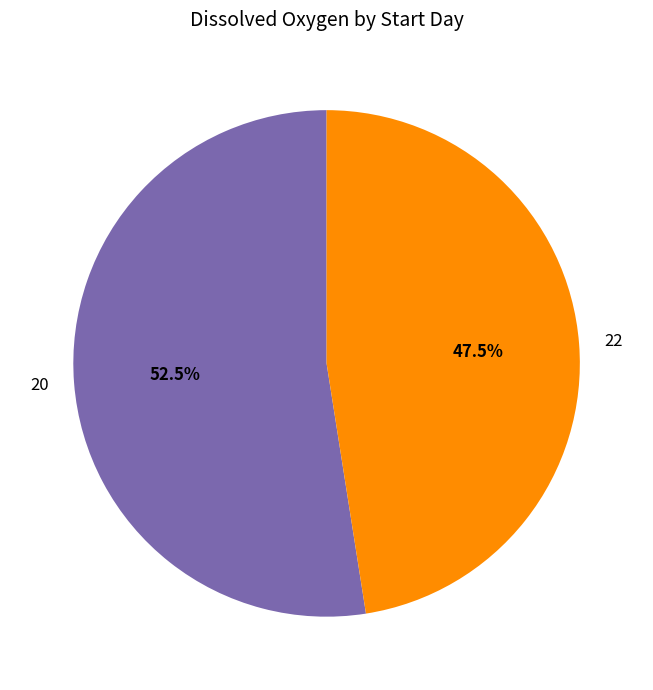

To the nearest percent, what is the combined percentage of 20 and 22?

100%